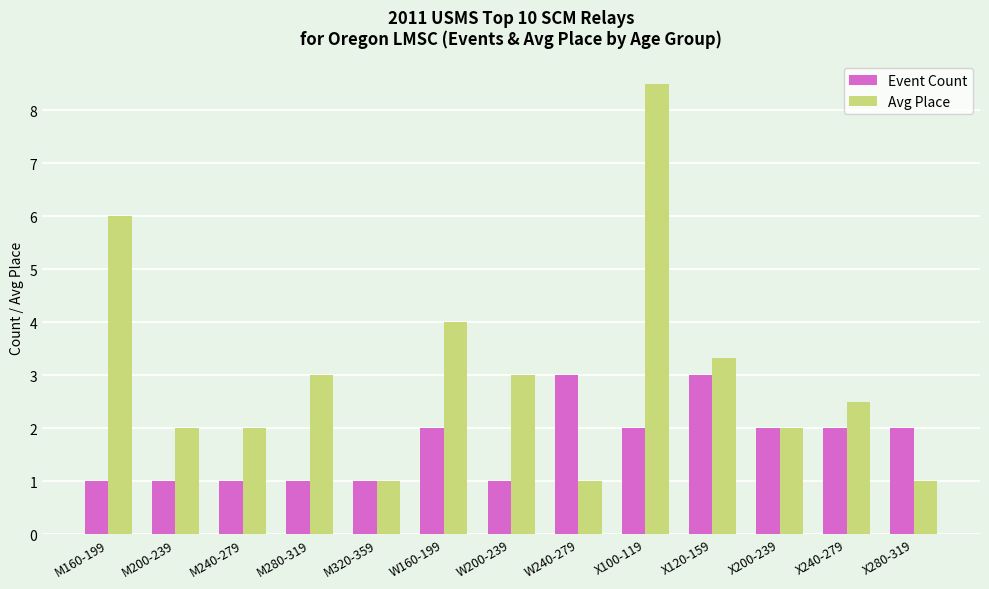

The Avg Place series shows 3.0 at W200-239. True or false?

True